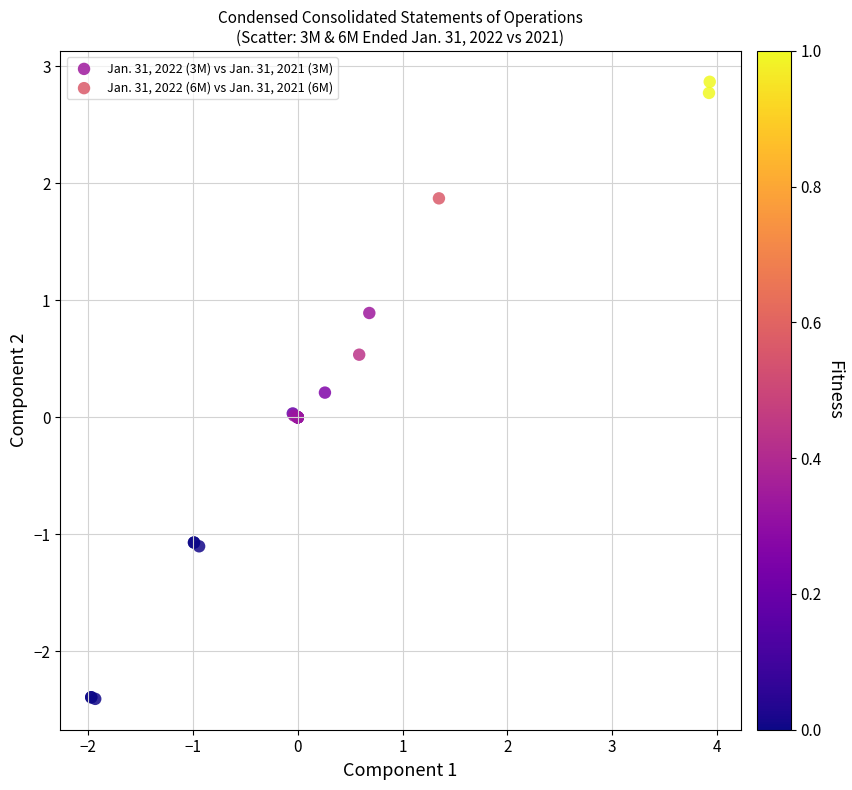

Which series contains the lowest Y value?

Jan. 31, 2022 (6M) vs Jan. 31, 2021 (6M)